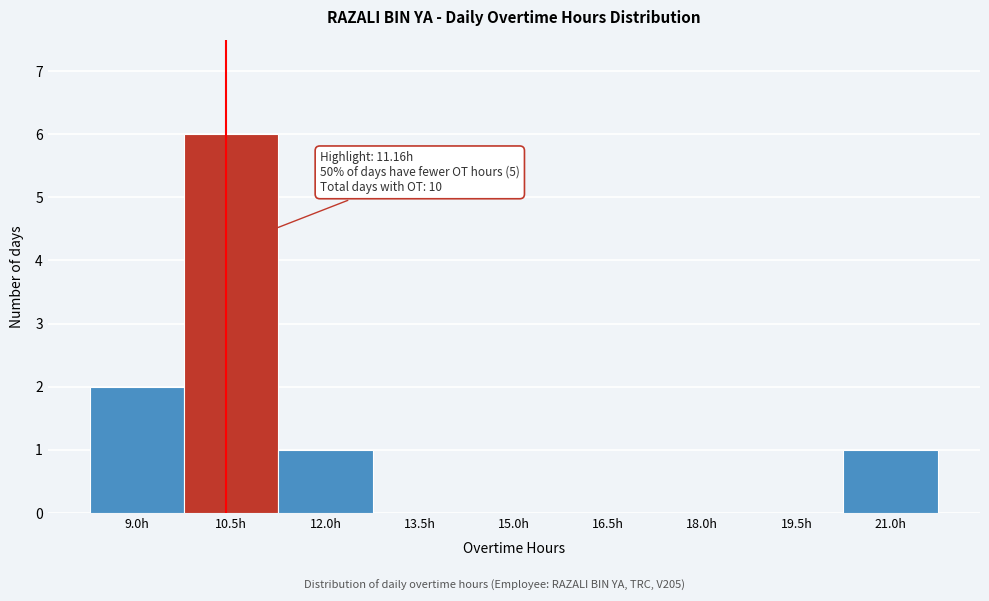

Reading left to right, extract all data points from this chart.

9.0h=2	10.5h=6	12.0h=1	13.5h=0	15.0h=0	16.5h=0	18.0h=0	19.5h=0	21.0h=1